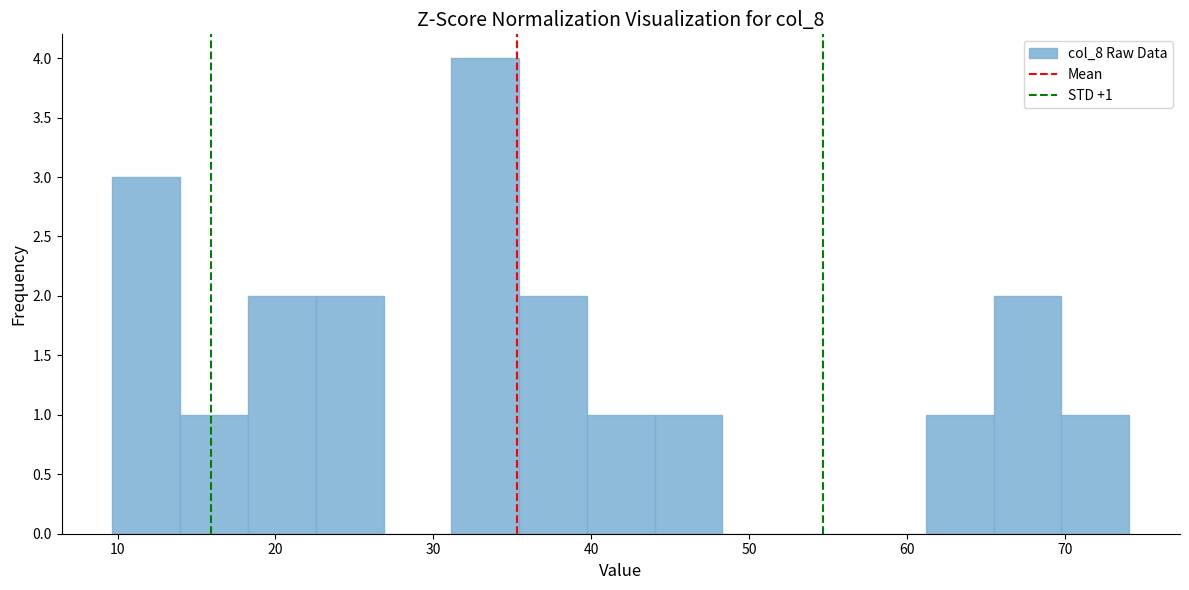

Over which range of the x-axis is the bar tallest?

31 to 35